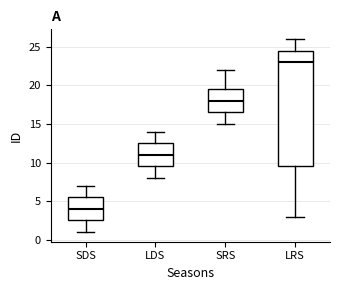

Where is the upper edge of the box for LDS on the y-axis? The values are not printed on the chart, so give them approximately, as read against the axis.

12.5